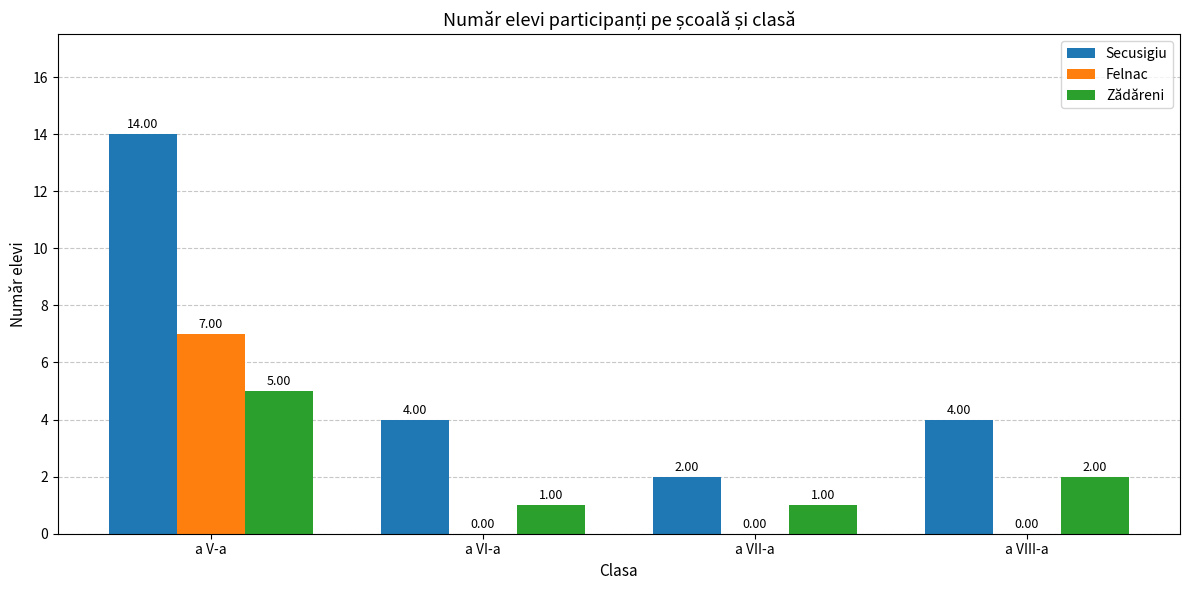

What is the spread (max minus min) of values at a VI-a?

4